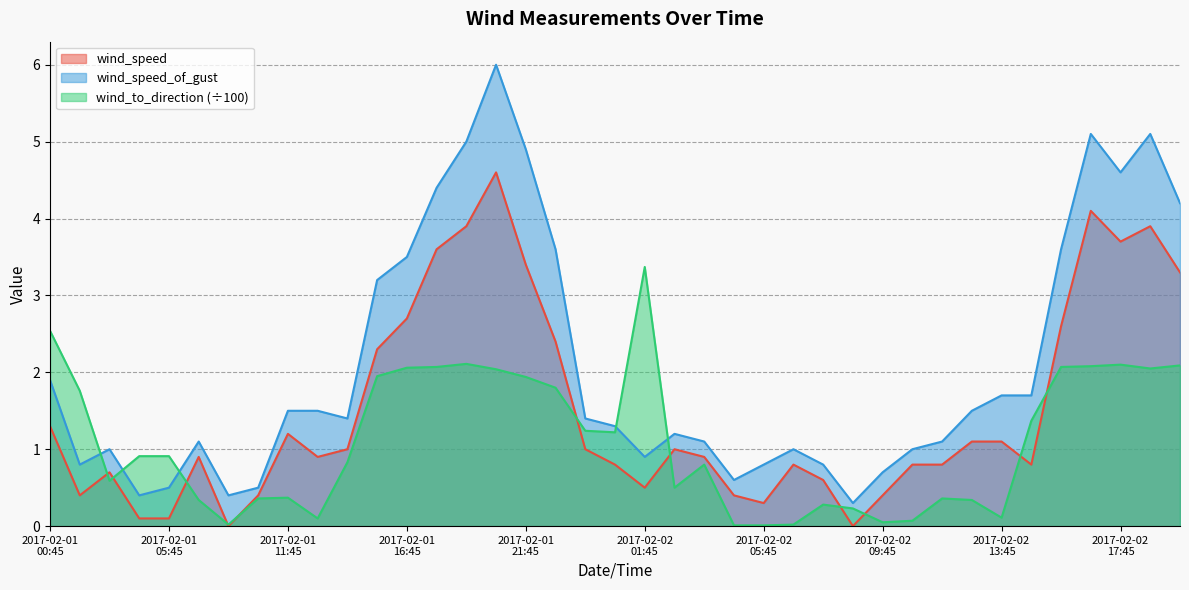

What are all the series names shown in the legend?

wind_speed, wind_speed_of_gust, wind_to_direction (÷100)